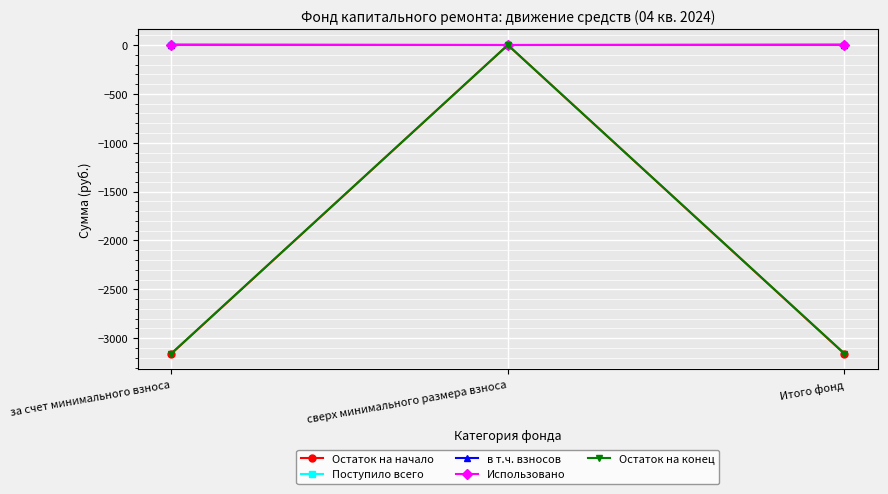

What is the difference between the second highest and minimum values in the в т.ч. взносов series?

2.5